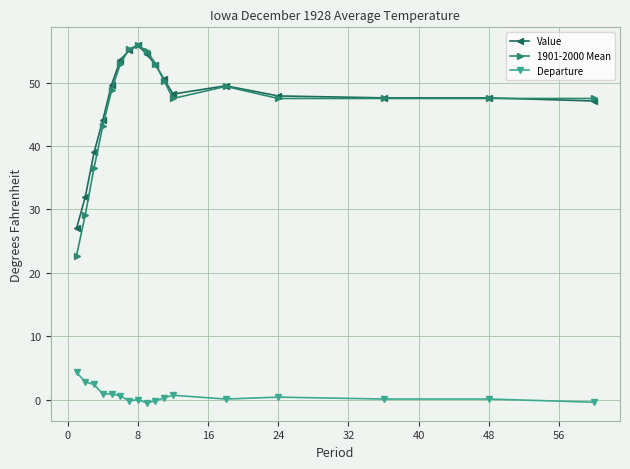

Which series has the largest range (max minus min)?

1901-2000 Mean